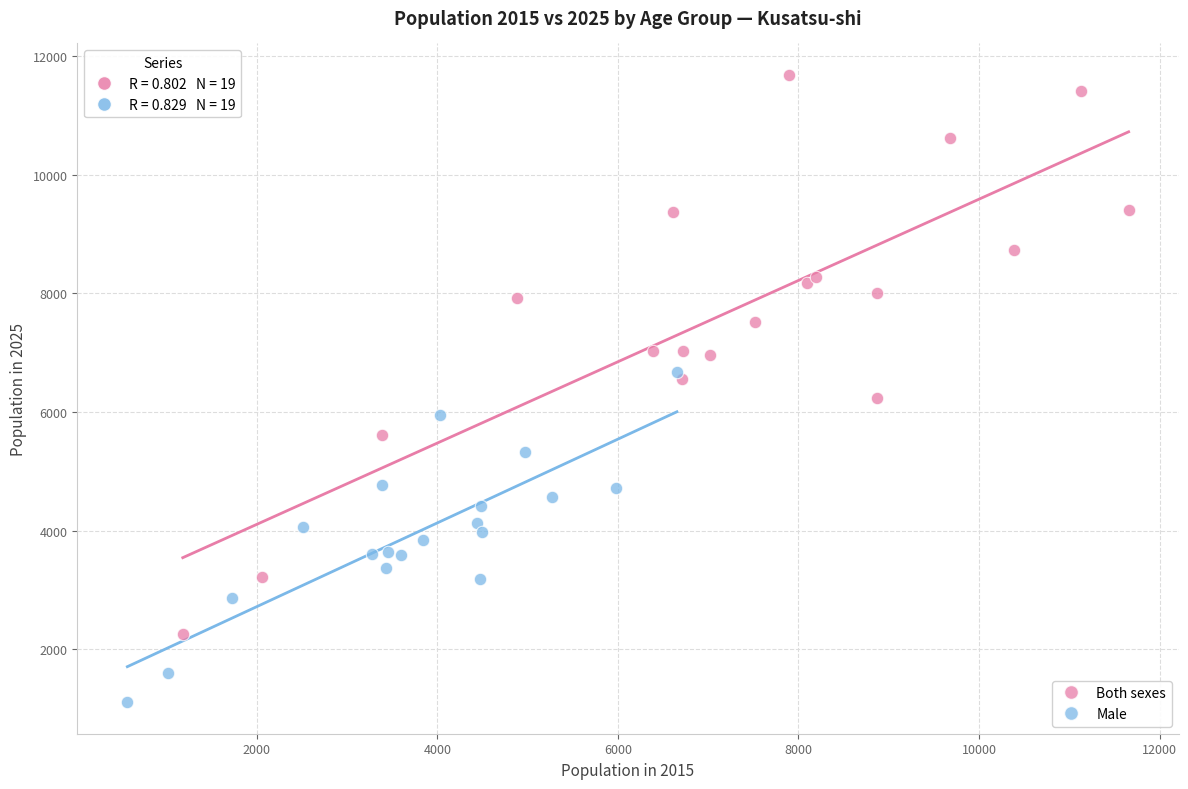

Which series contains the lowest Y value?

Male